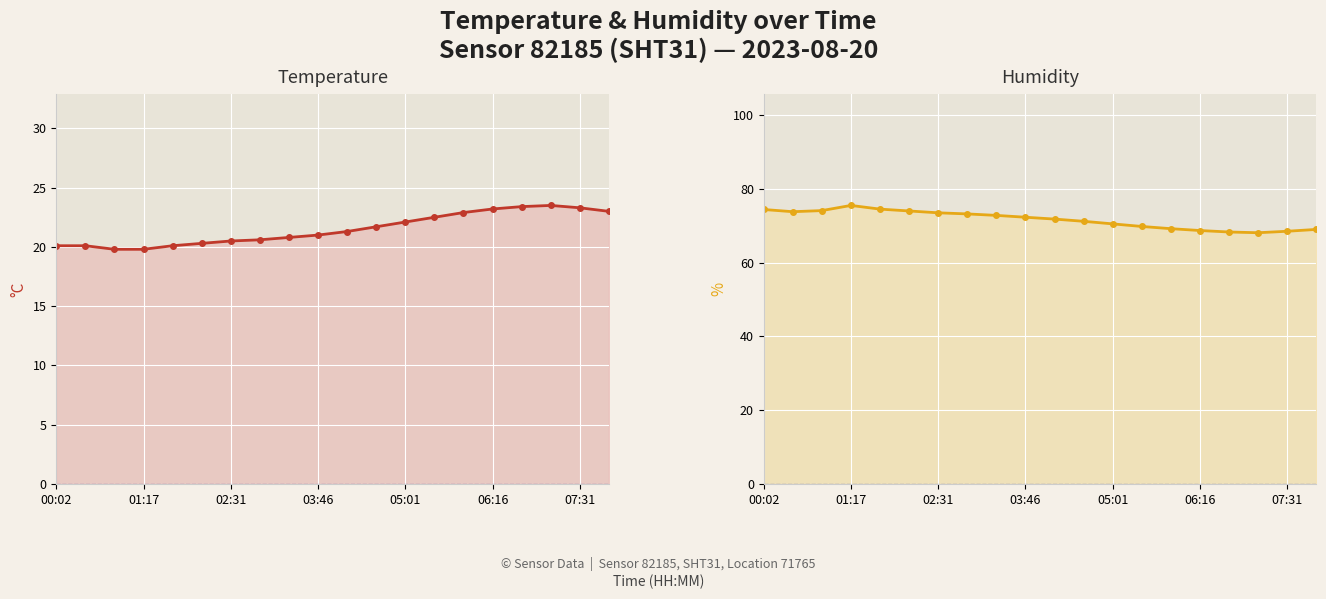

Rank the series at 16 from lowest to highest value.

temperature, humidity